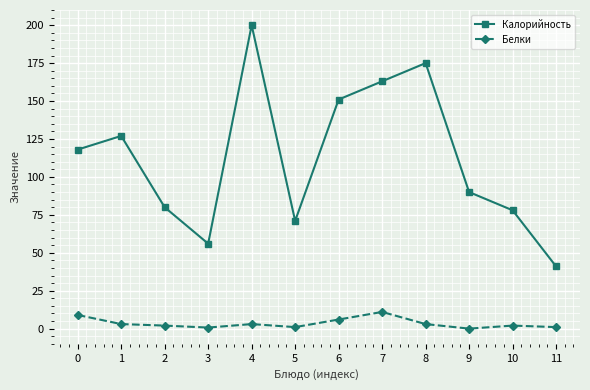

True or false: Белки and Калорийность cross at least once.

False